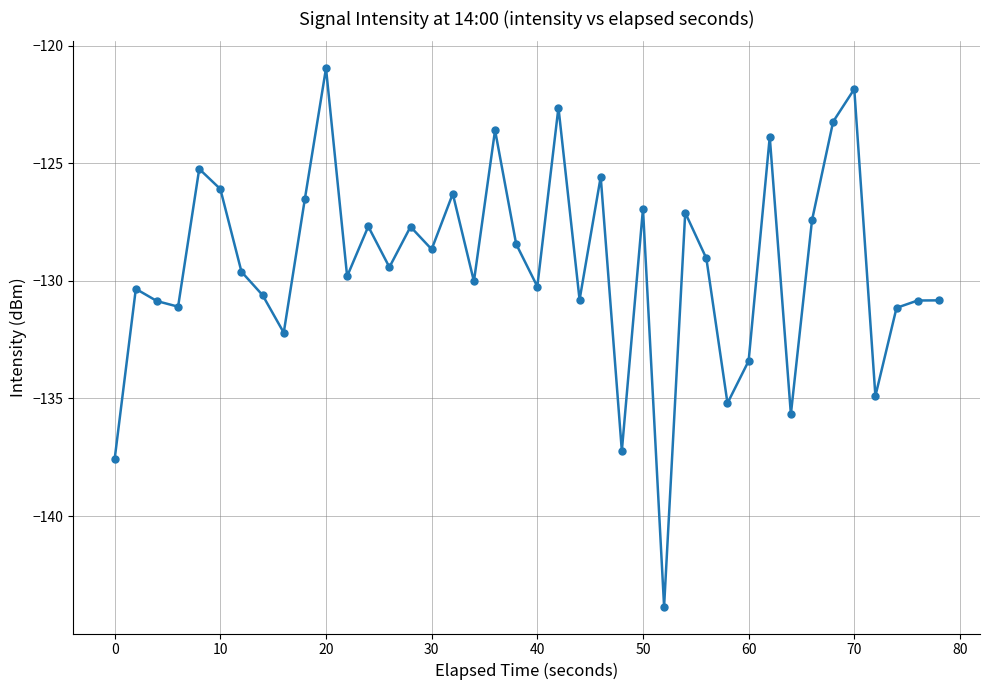

What is the value of the 18th point from the left?

-130.0